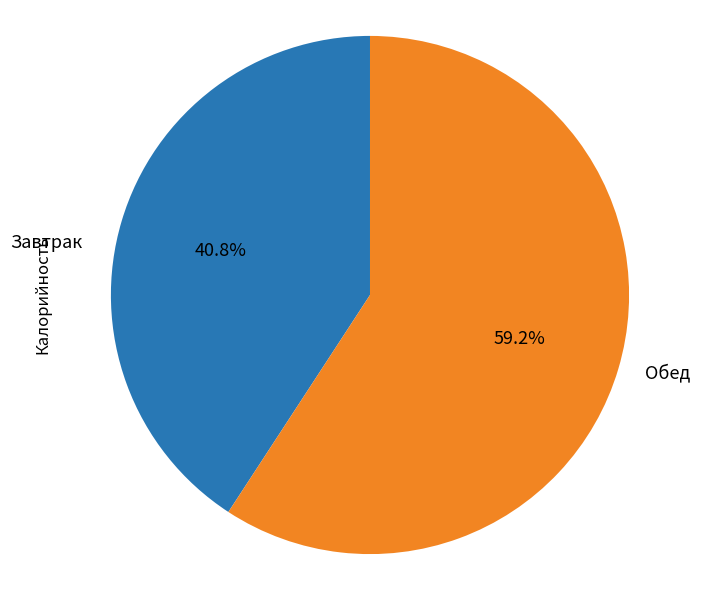

Is there any slice that represents more than half of the pie?

Yes